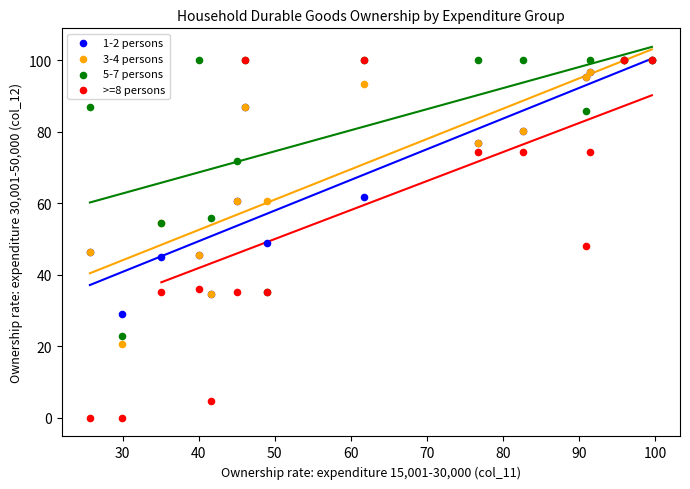

What are all the series names shown in the legend?

1-2 persons, 3-4 persons, 5-7 persons, >=8 persons